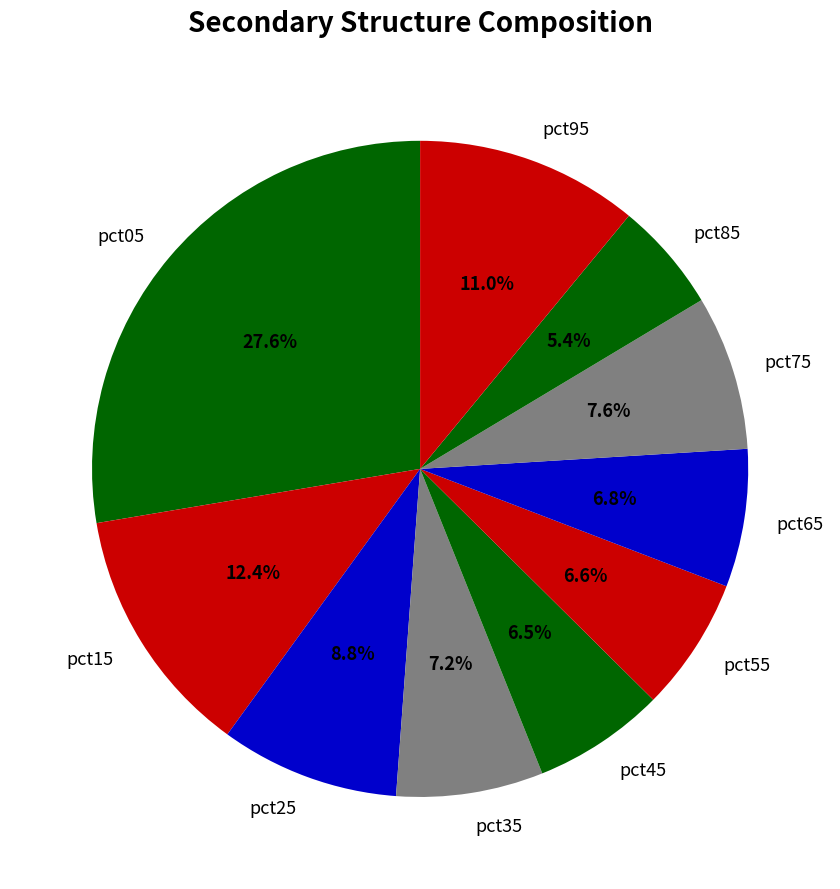

To the nearest percent, what is the difference between the pct75 and pct95 slice percentages?

3%